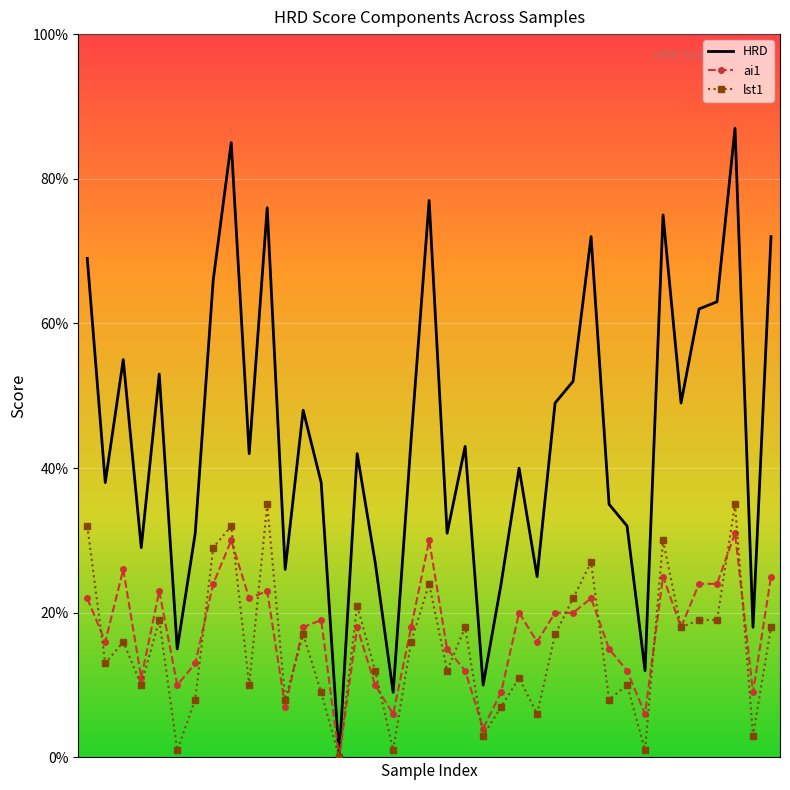

What is the average value of the HRD series?

44